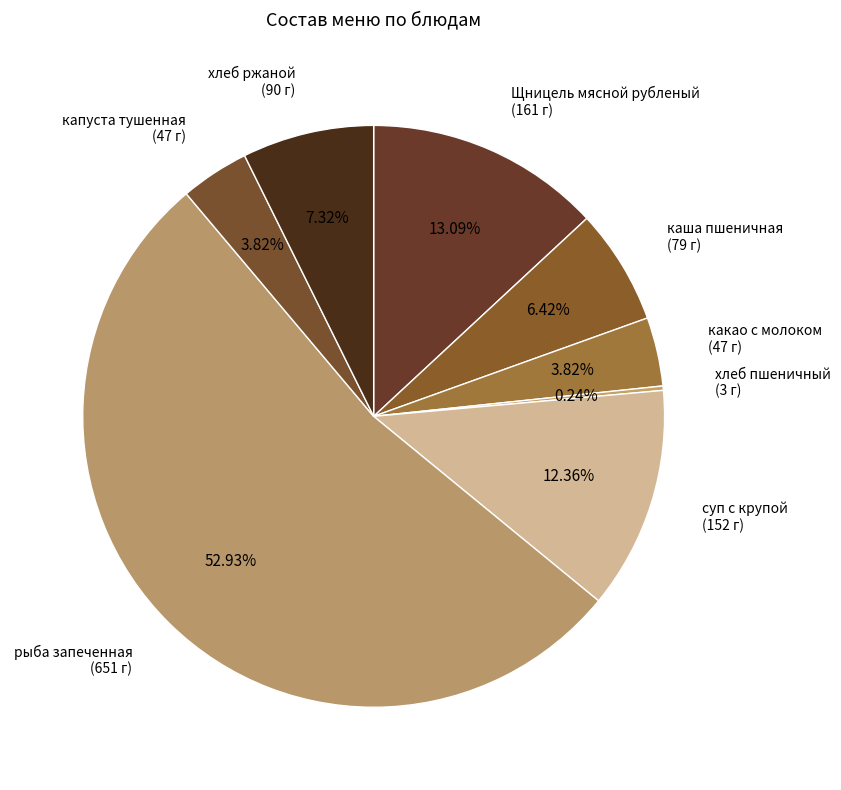

Approximately how many times larger is the value at хлеб ржаной compared to суп с крупой?

0.6